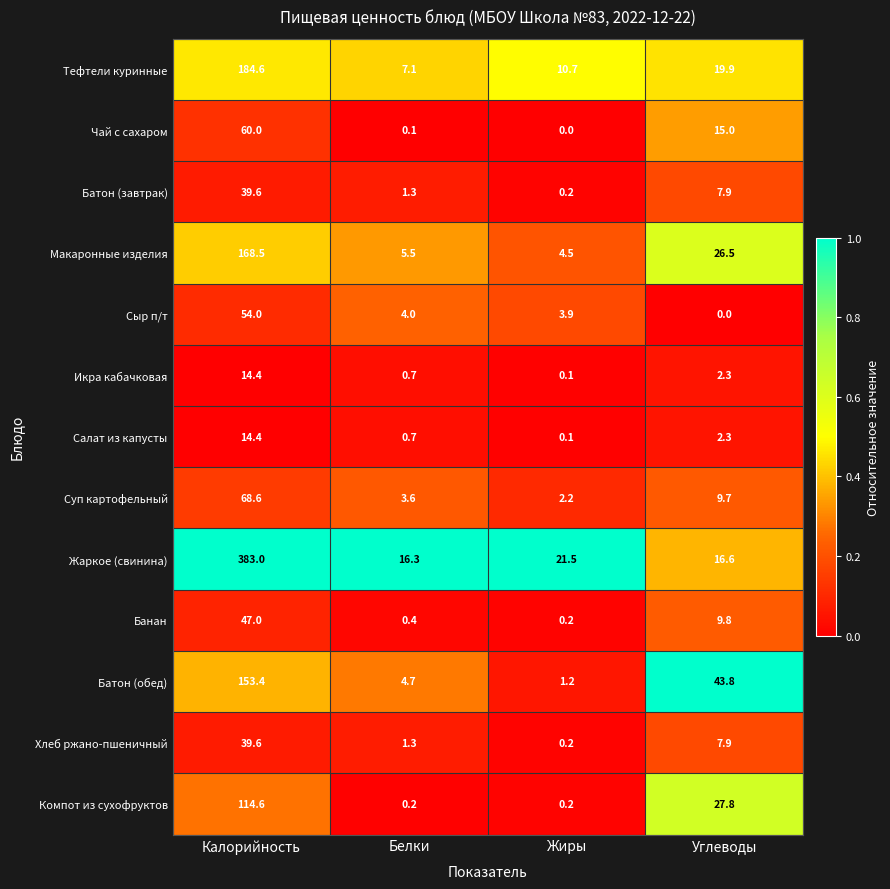

At which label is Компот из сухофруктов closest to 57?

Углеводы